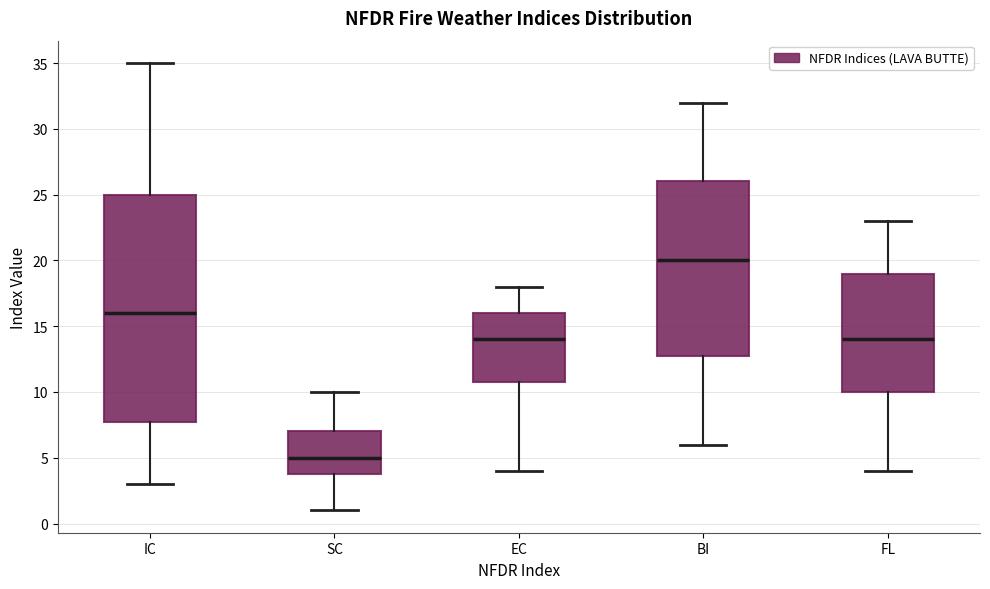

Where does the upper whisker of the box for FL end on the y-axis? The values are not printed on the chart, so give them approximately, as read against the axis.

23